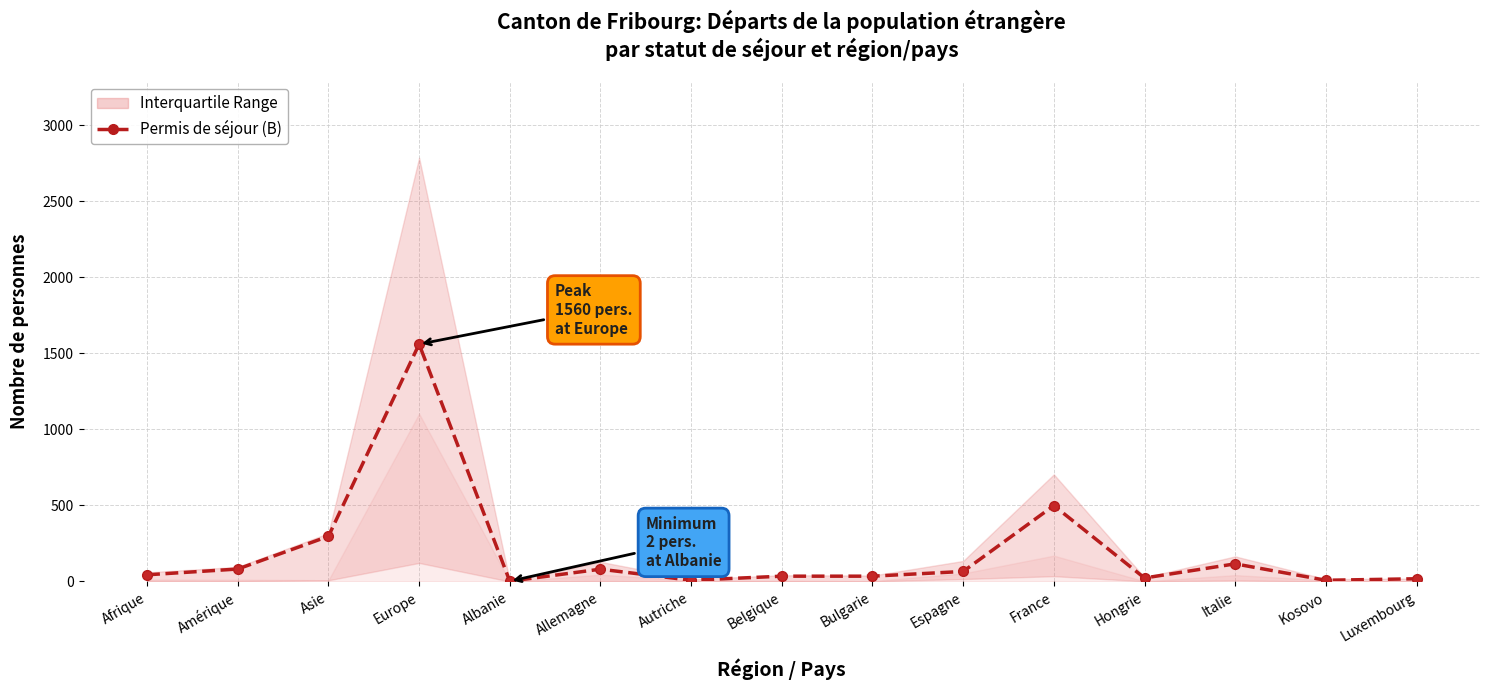

How many lines are shown in the chart?

1